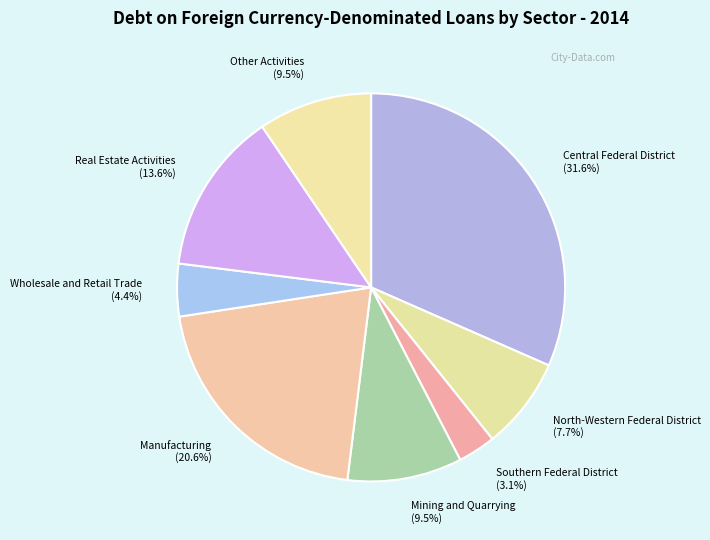

Which category has the biggest portion of the pie?

Central Federal District